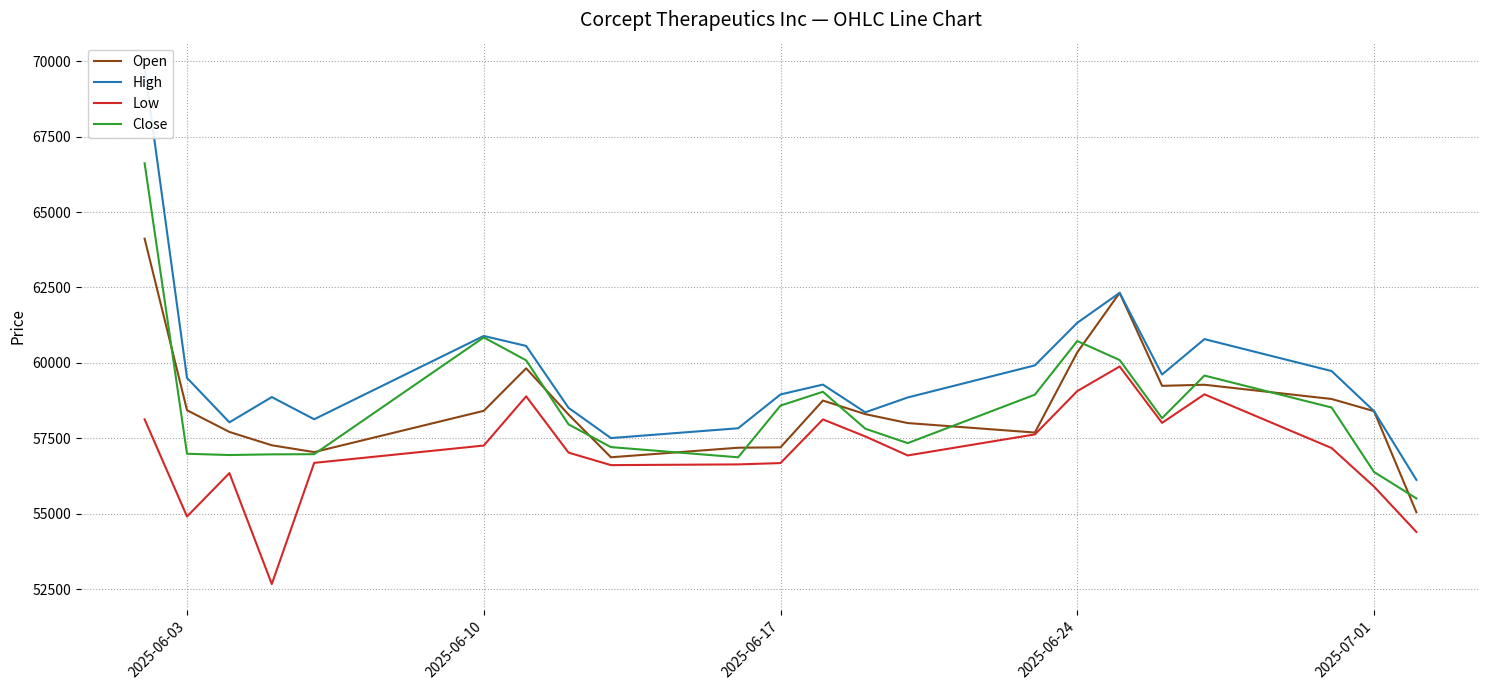

Where is Close nearest to the value 61061?

2025-06-10